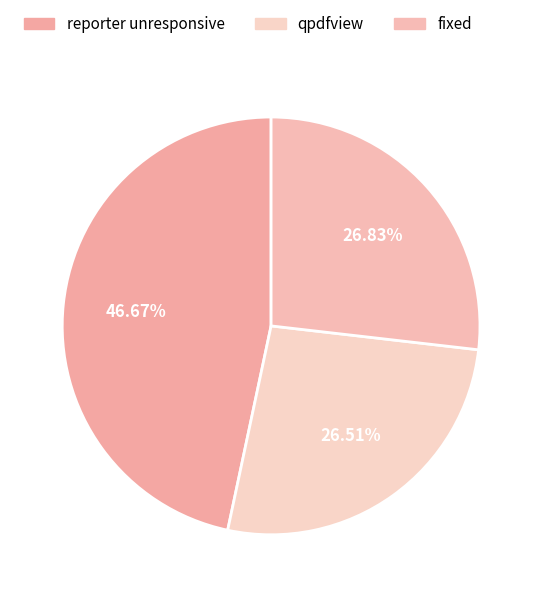

What portion of the pie excludes qpdfview?

73.5%